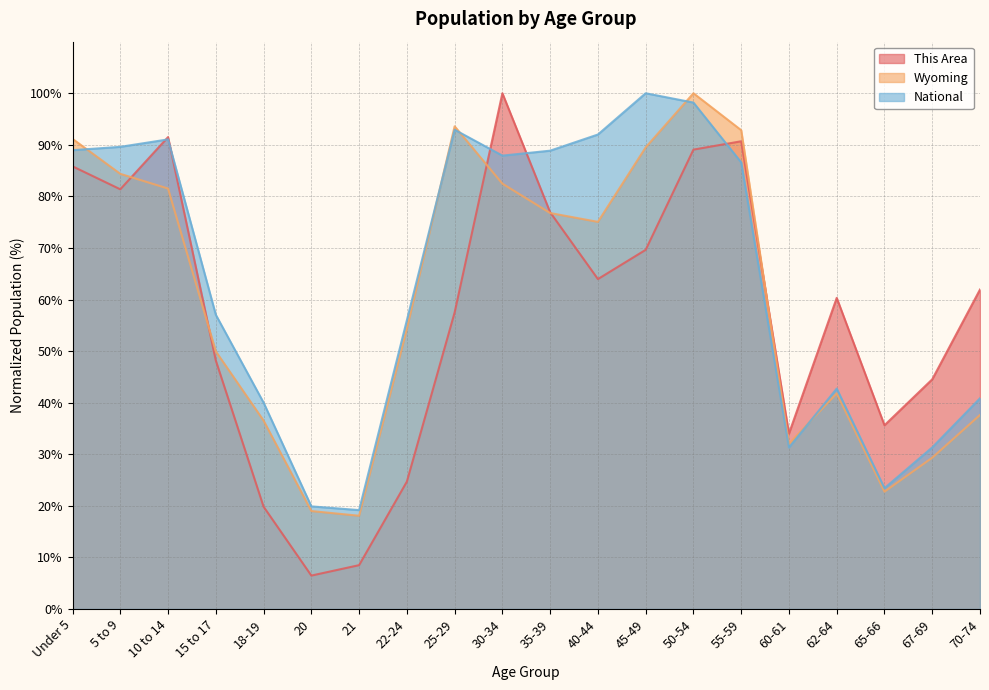

How many values in the This Area series are below 61?

10